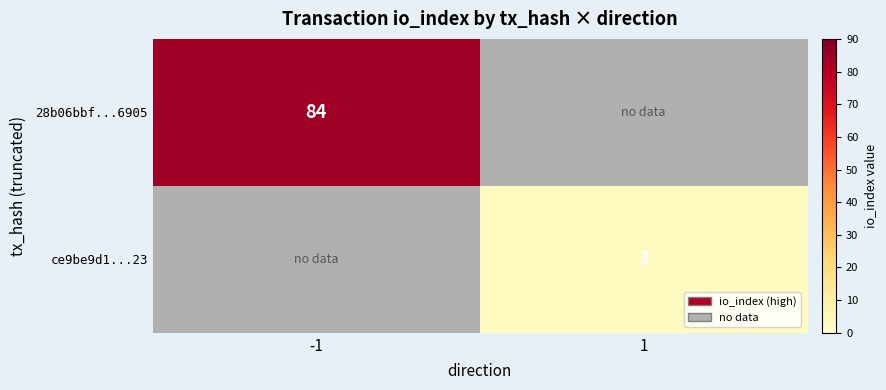

True or false: 28b06bbf...6905 has a value of 109 at -1.

False